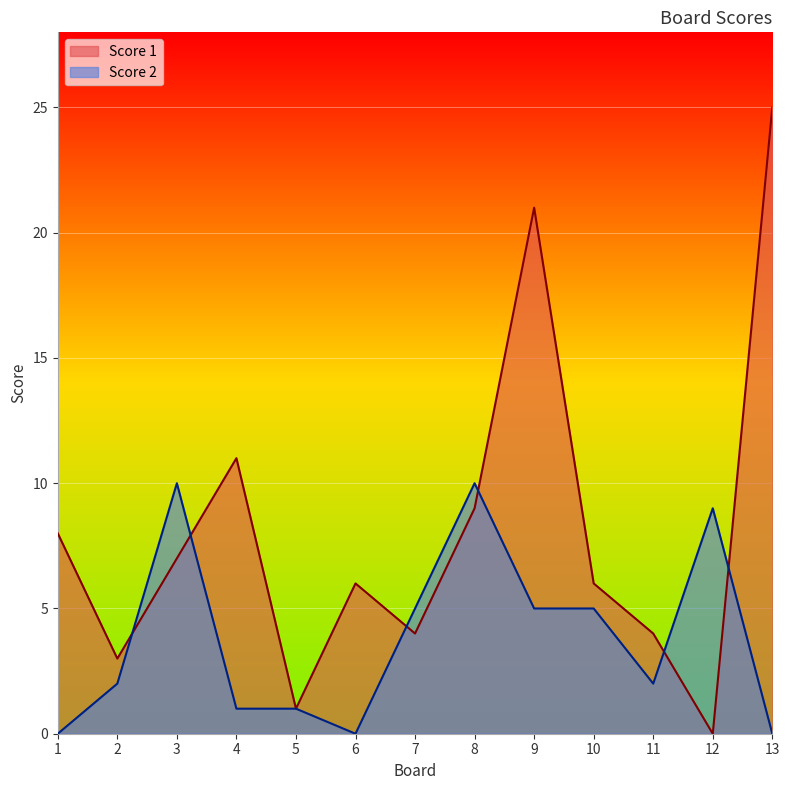

True or false: Score 1 has a value of 43 at 13.

False